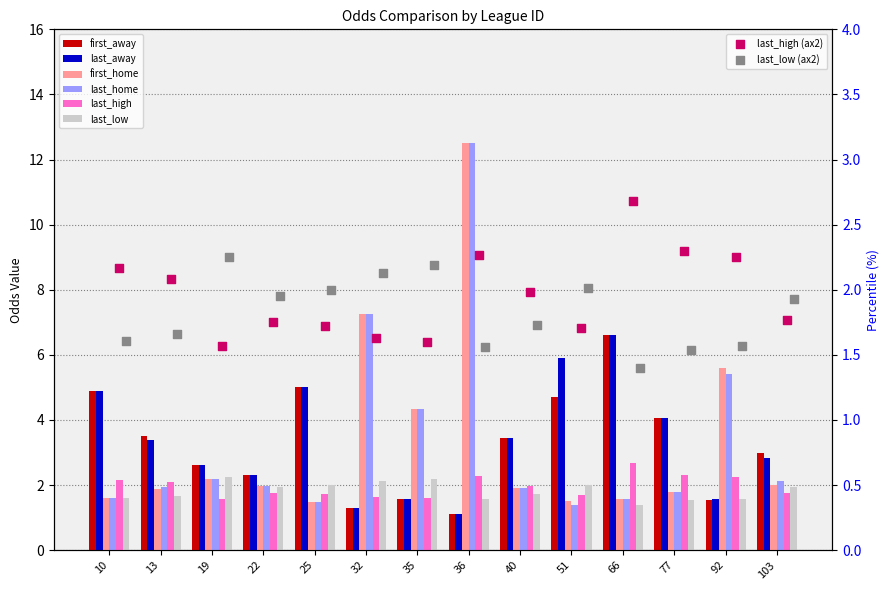

What is the total value across all series at 36?

31.1